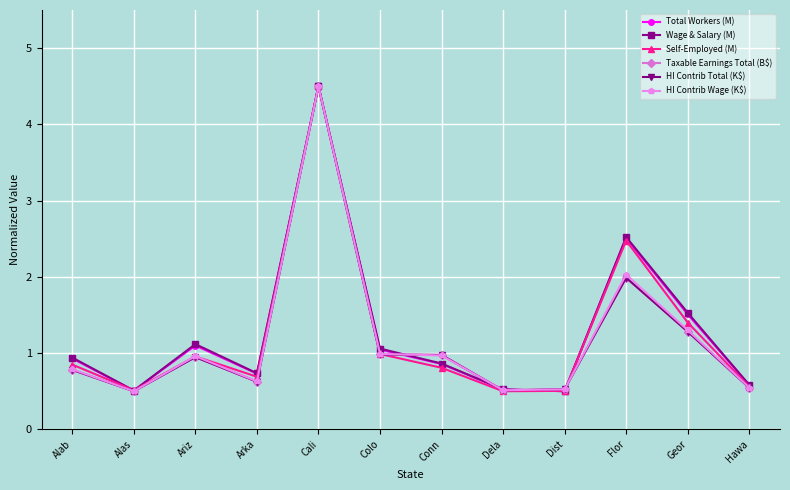

What is the sum of all HI Contrib Wage (K$) values?

14.3